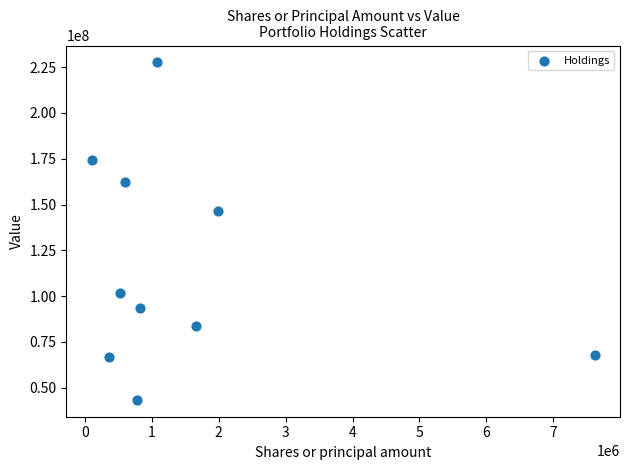

What Y value in the scatter plot is closest to 135507000?

146597000